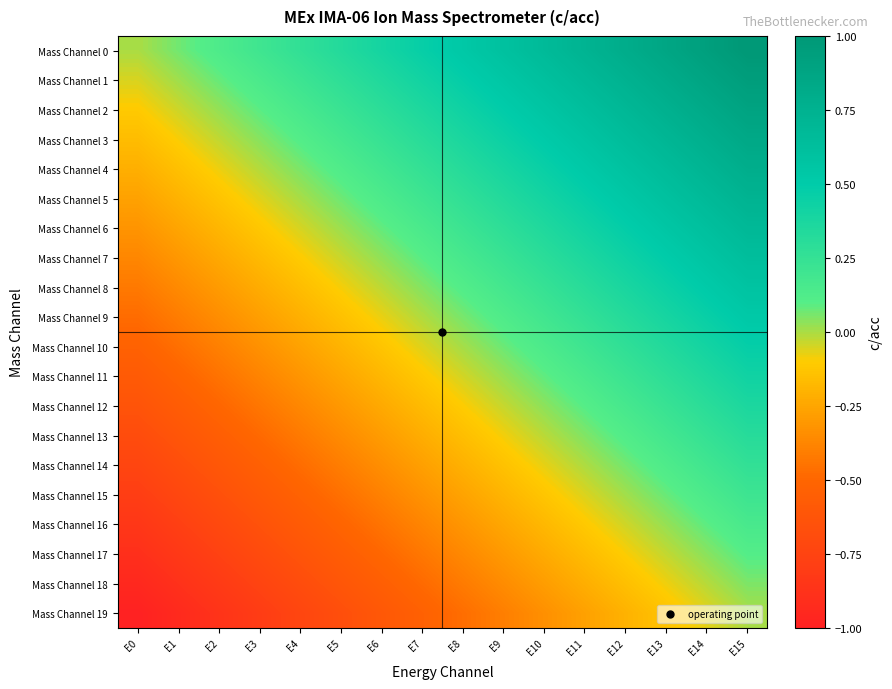

How many categories are shown in the chart?

16